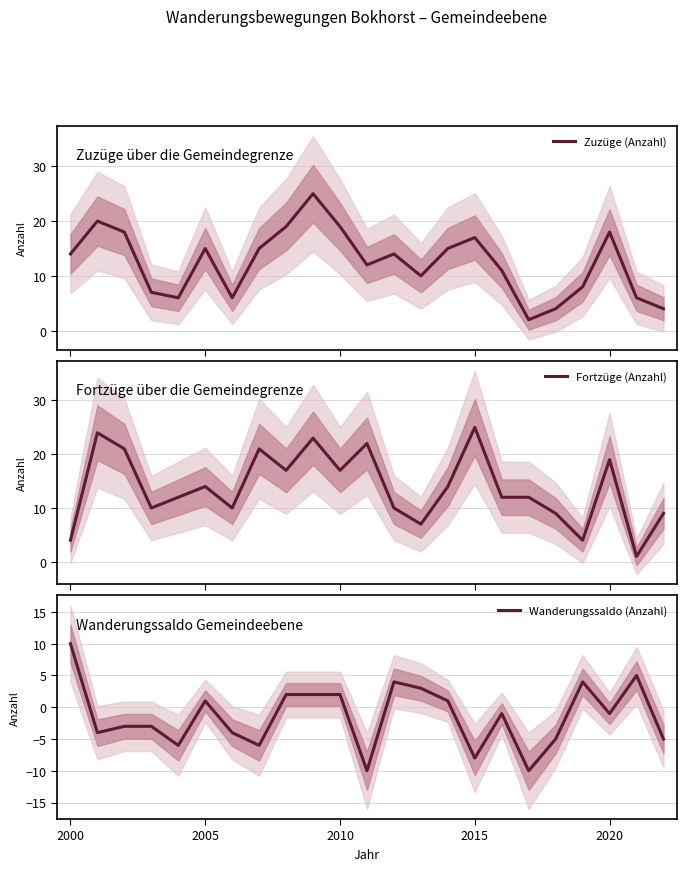

What is the minimum value for Zuzüge (Anzahl)?

2